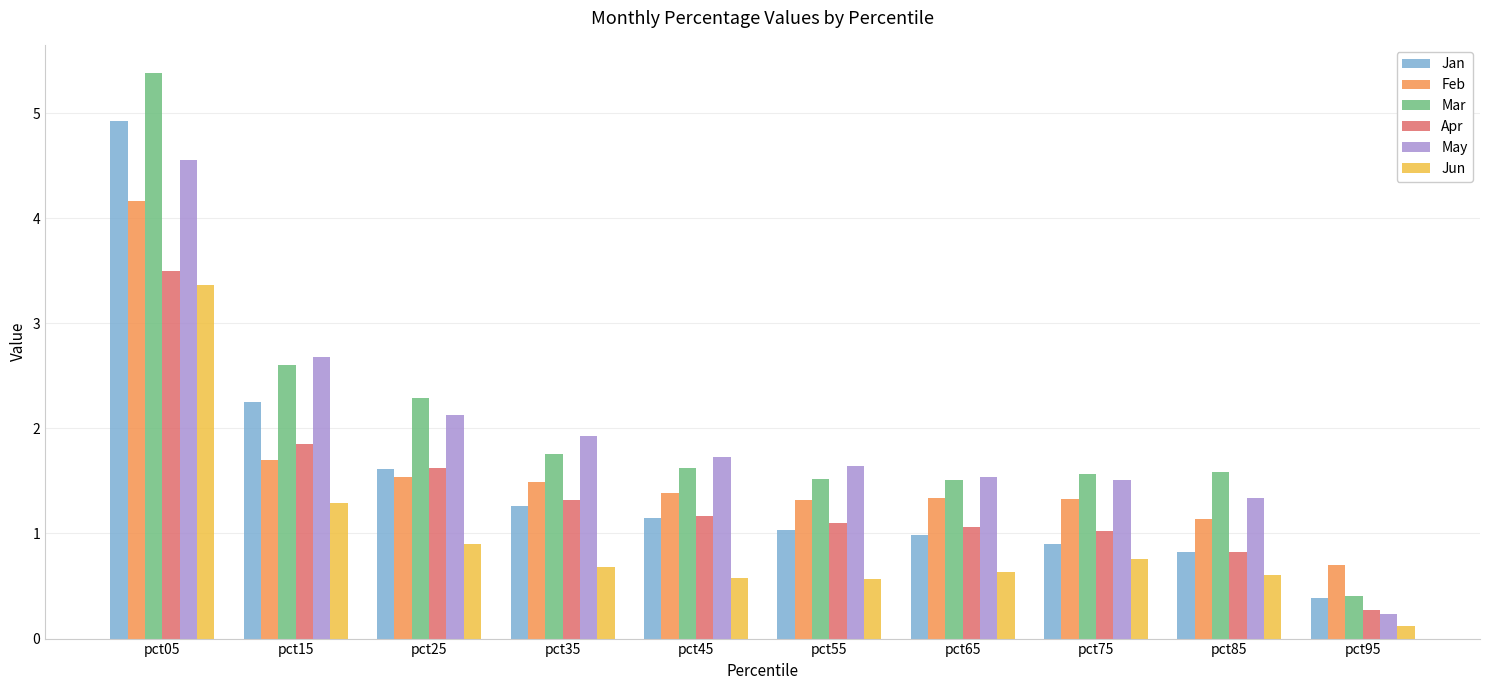

What is the approximate value of Mar at pct95?

0.4